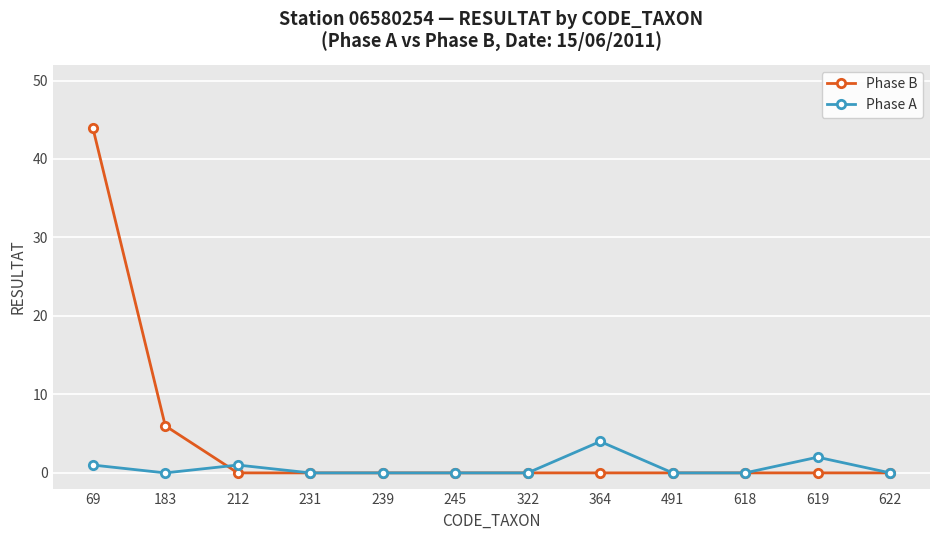

The value of Phase B at 239 is 25. True or false?

False